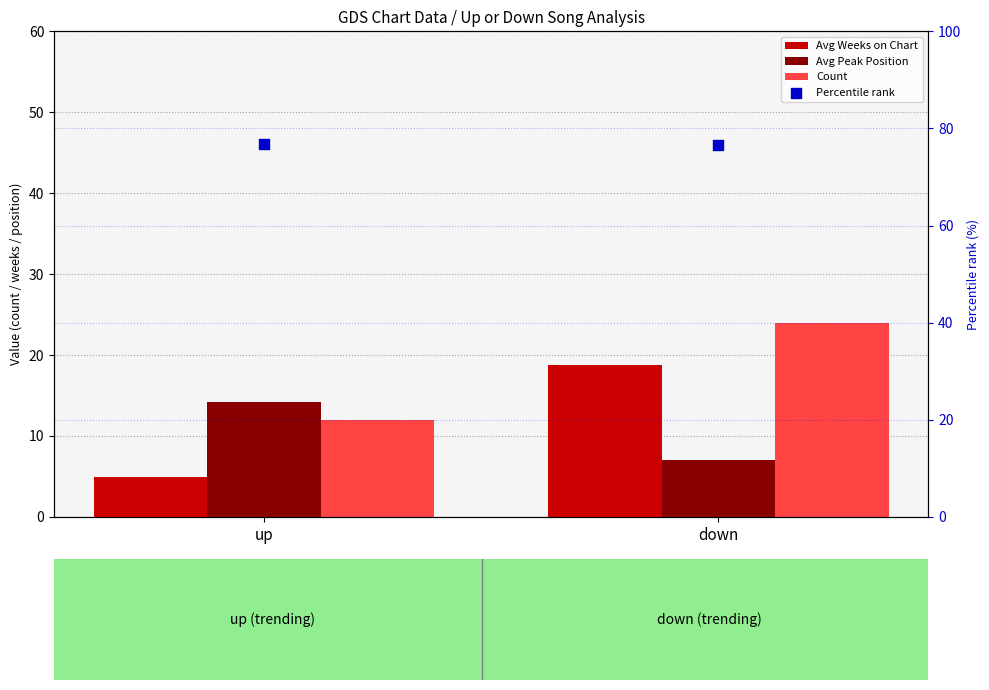

At which category is the sum across all series the highest?

down